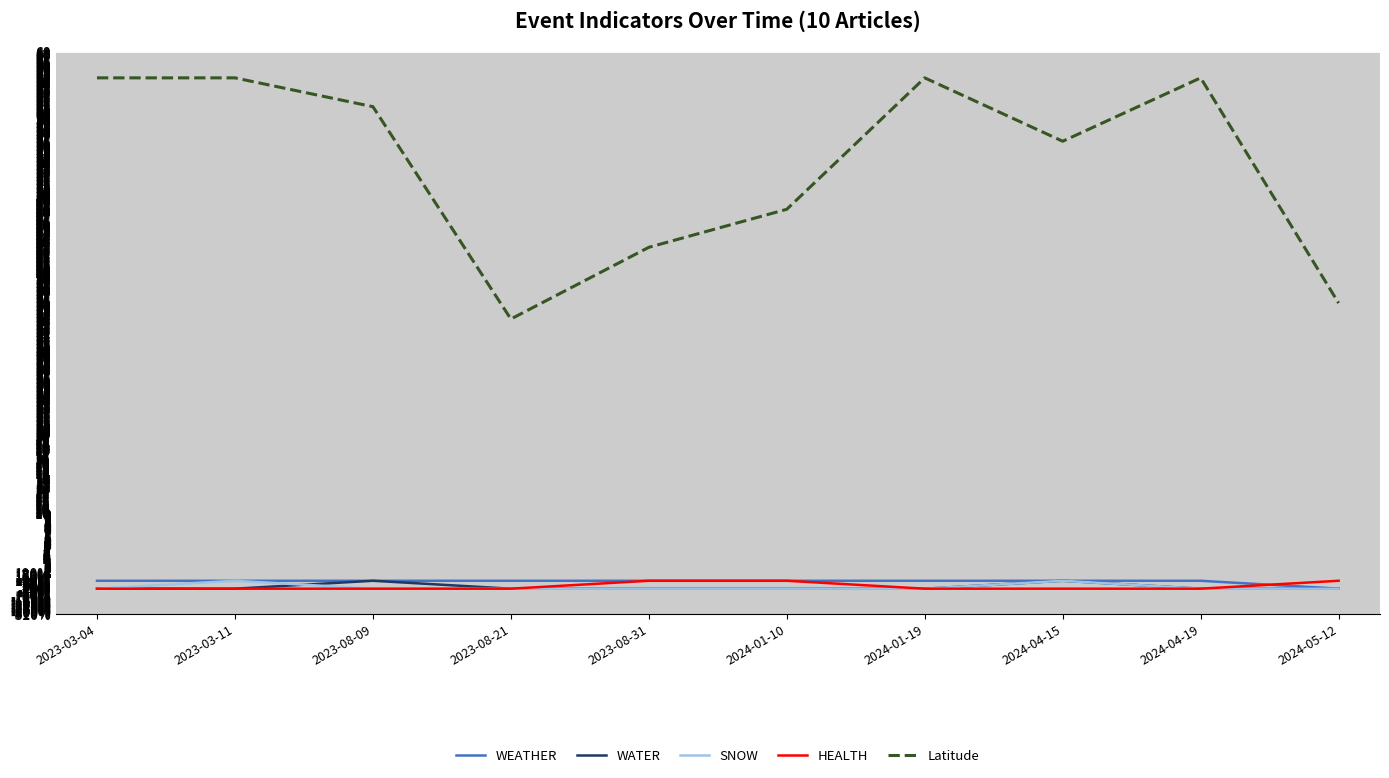

Does the chart have visible grid lines?

Yes